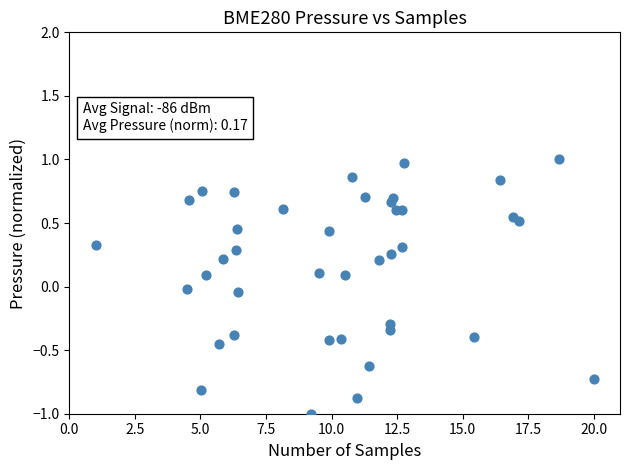

What is the range of X values (max minus min)?

19.0